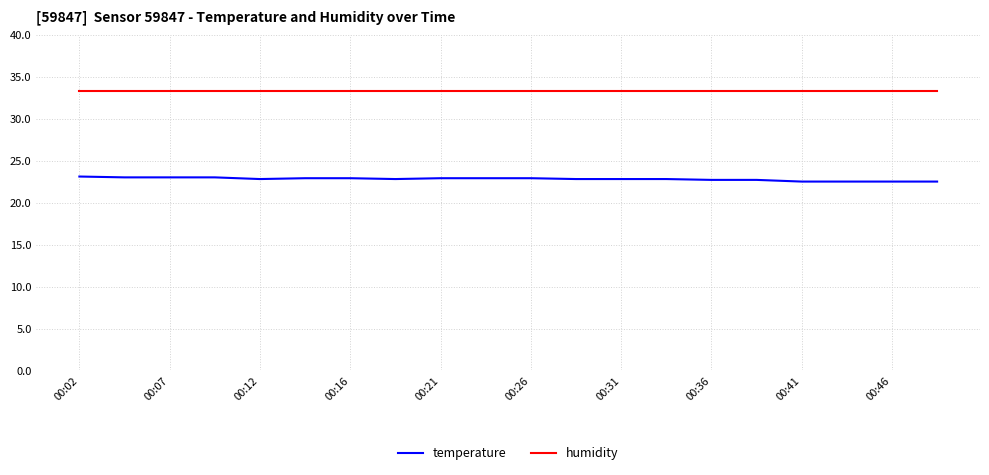

Which series has the largest total across all categories?

humidity